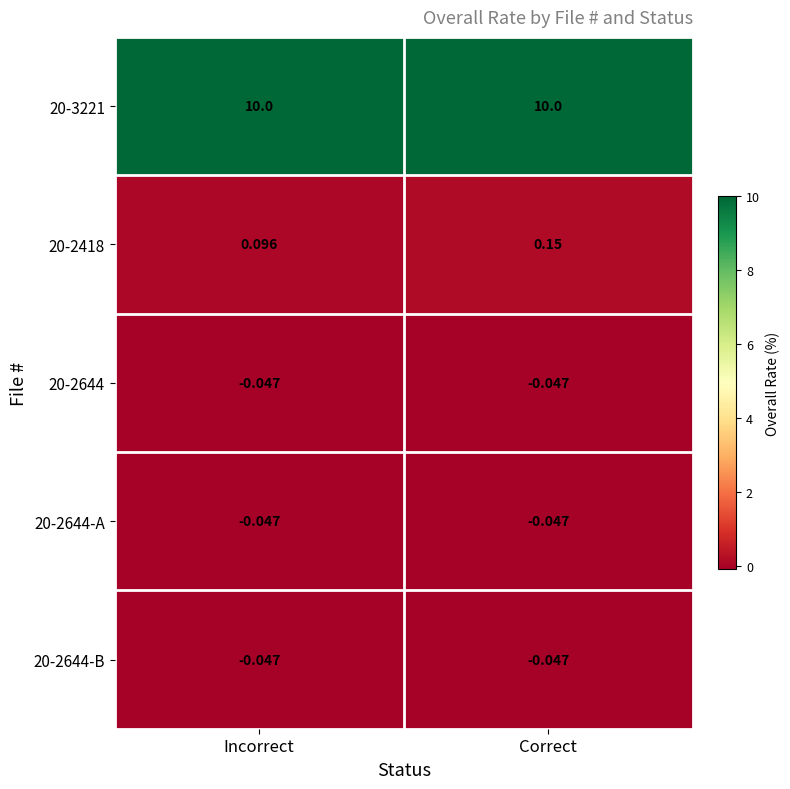

At which label is 20-2418 closest to 0?

Incorrect